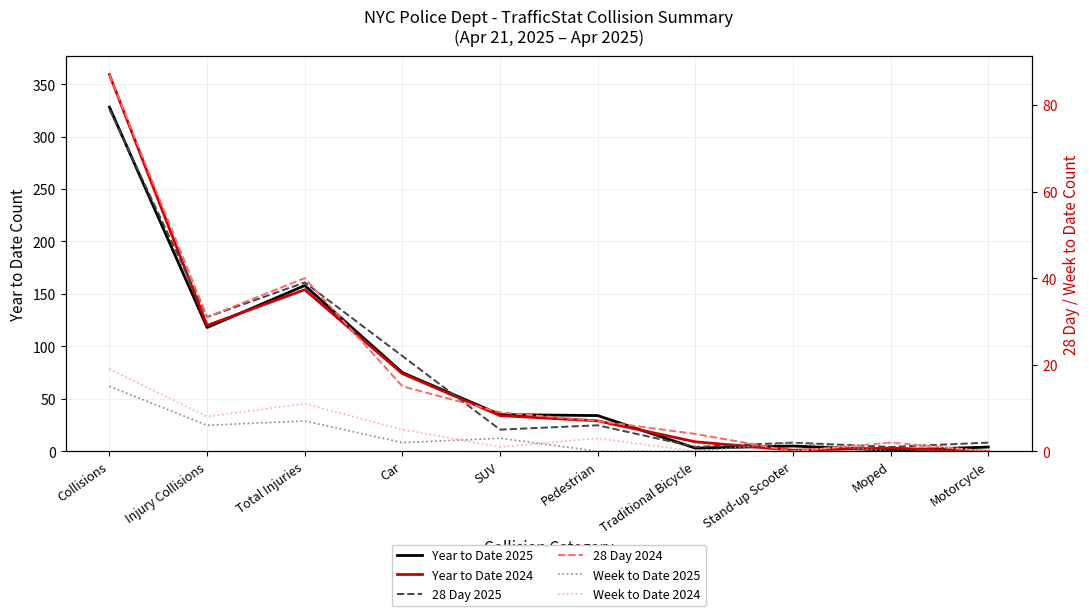

How many values in 28 Day 2024 are above zero?

8